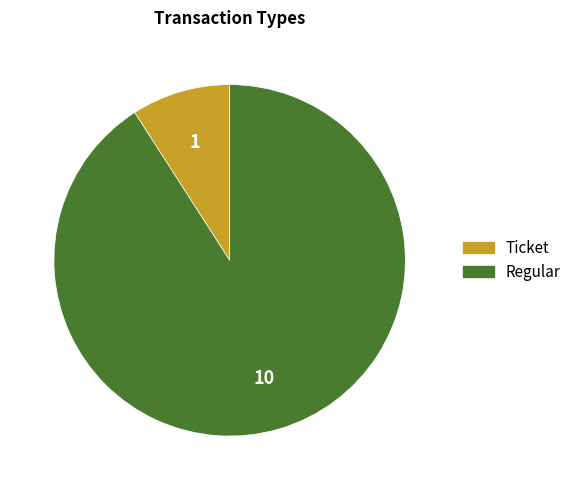

Does Regular represent more than half of the total?

Yes